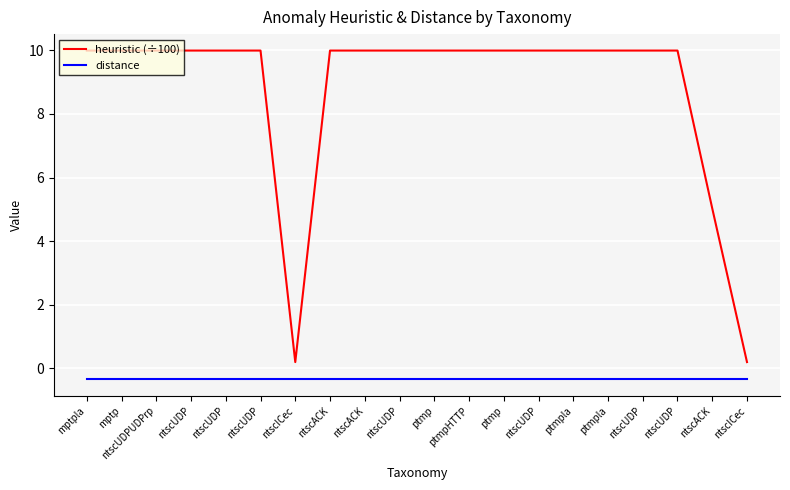

Rank the series by their average value, from lowest to highest.

distance, heuristic (÷100)